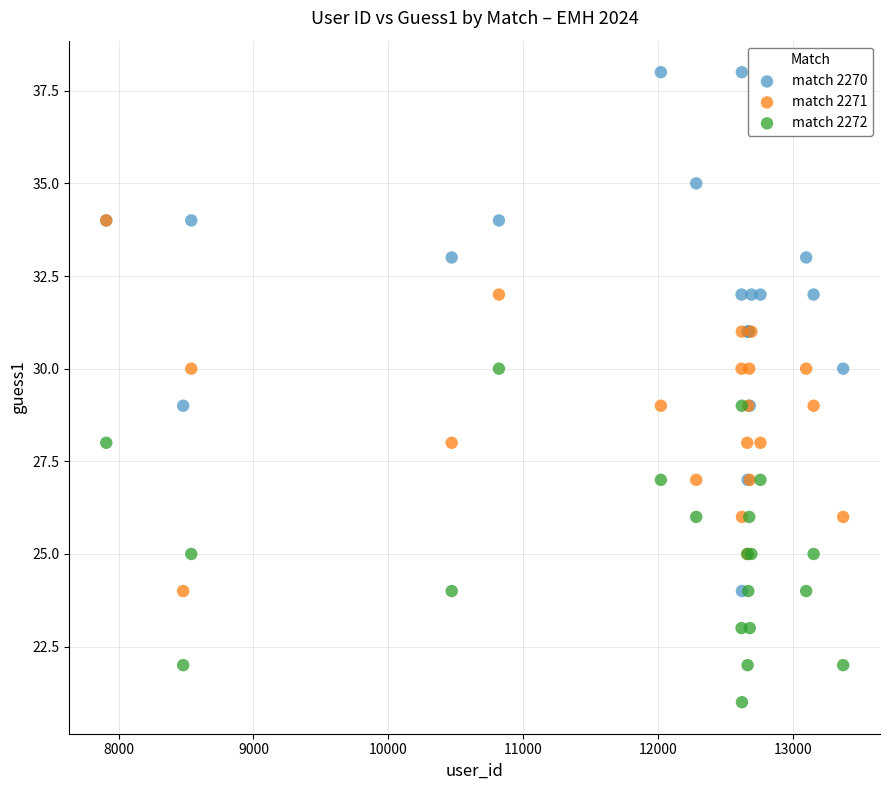

Which series reaches the maximum Y coordinate?

match 2270